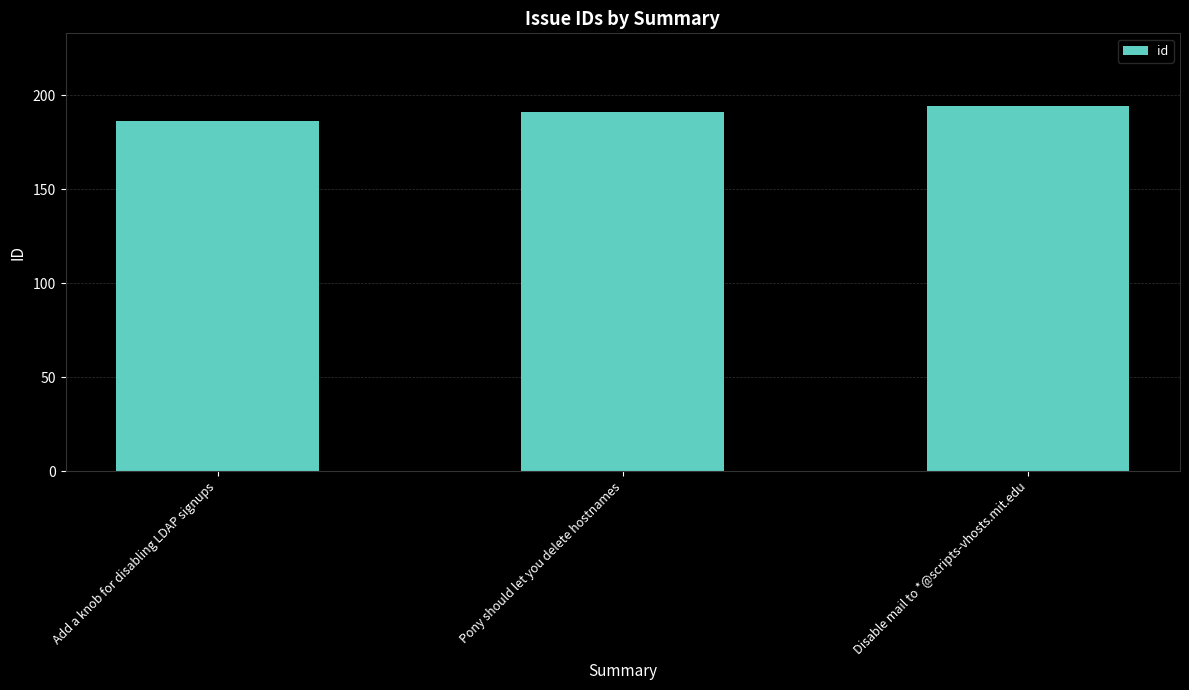

What is the difference between the maximum and minimum values?

8